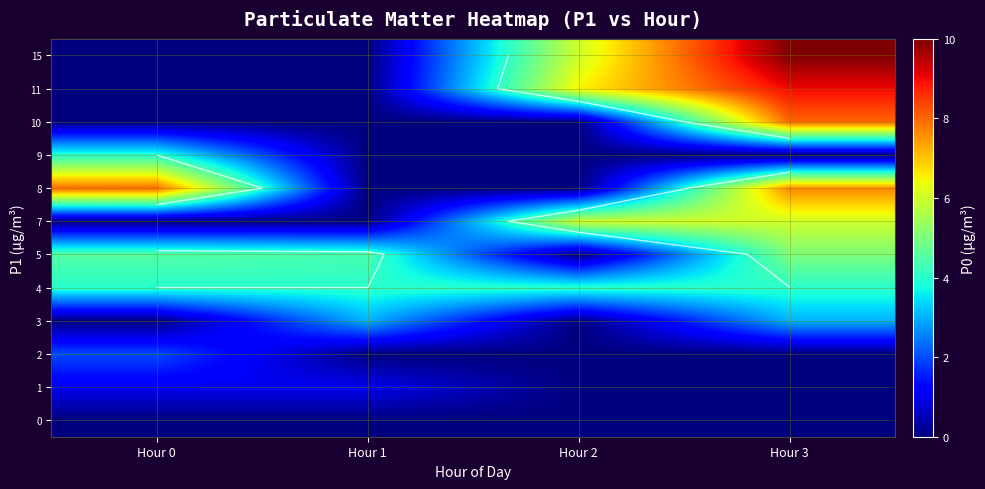

At which category is the sum across all series the highest?

Hour 3